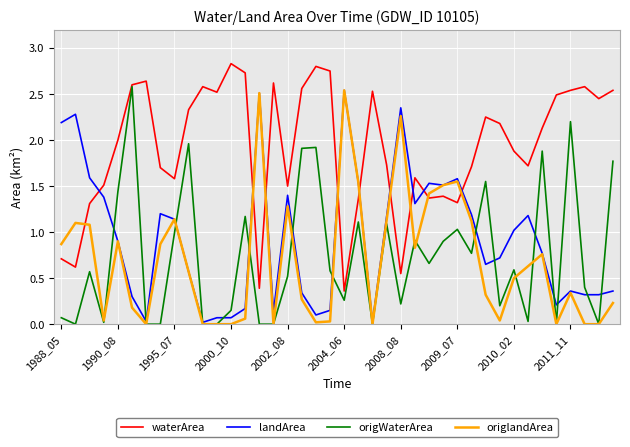

How many categories are shown in the chart?

40